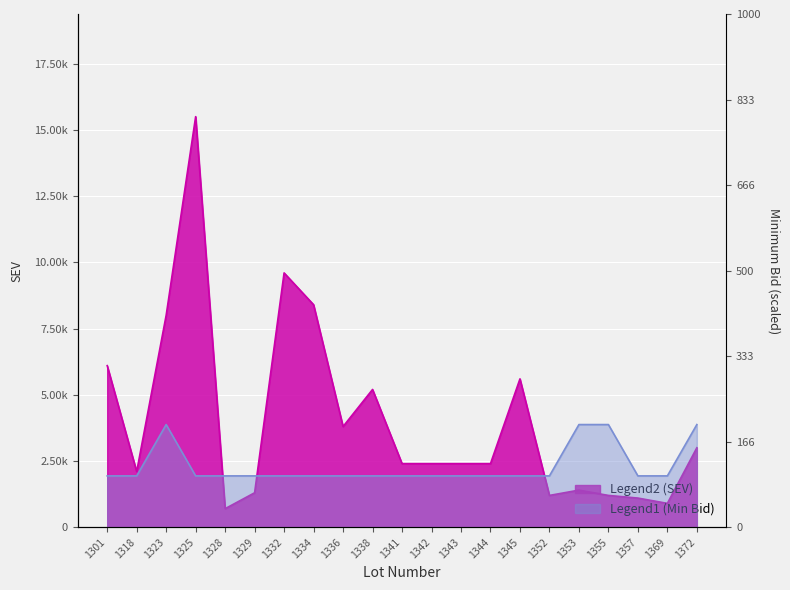

Rank the categories by SEV value from lowest to highest.

1328, 1369, 1357, 1352, 1355, 1329, 1353, 1318, 1341, 1342, 1343, 1344, 1372, 1336, 1338, 1345, 1301, 1323, 1334, 1332, 1325